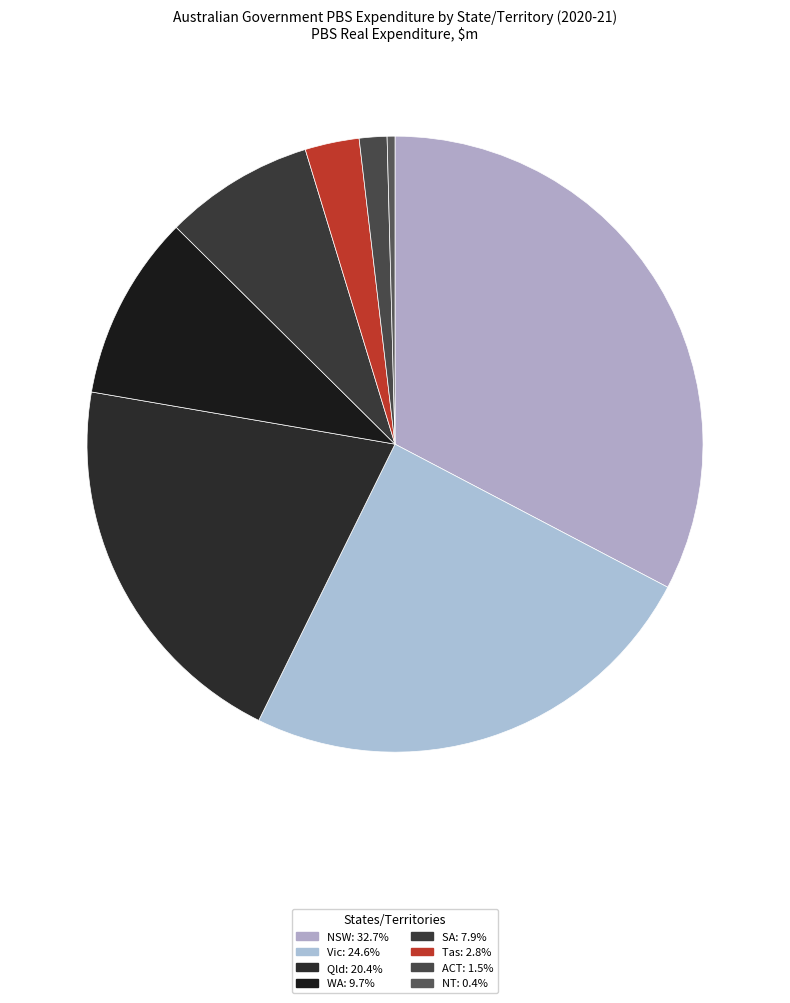

Combined, what portion of the pie is Qld and NT?

20.8%